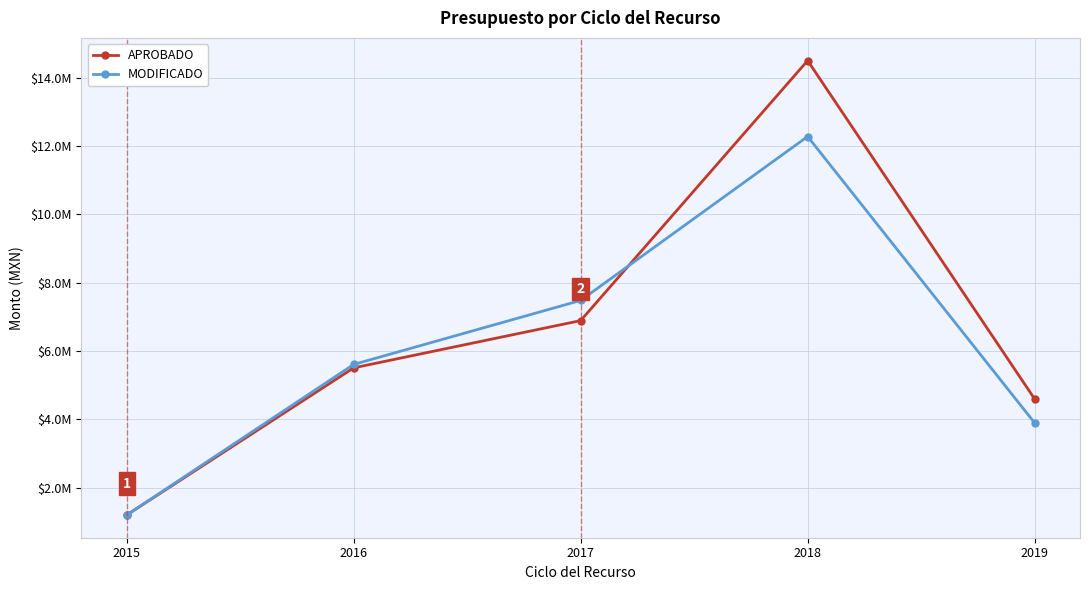

What are all the series names shown in the legend?

APROBADO, MODIFICADO